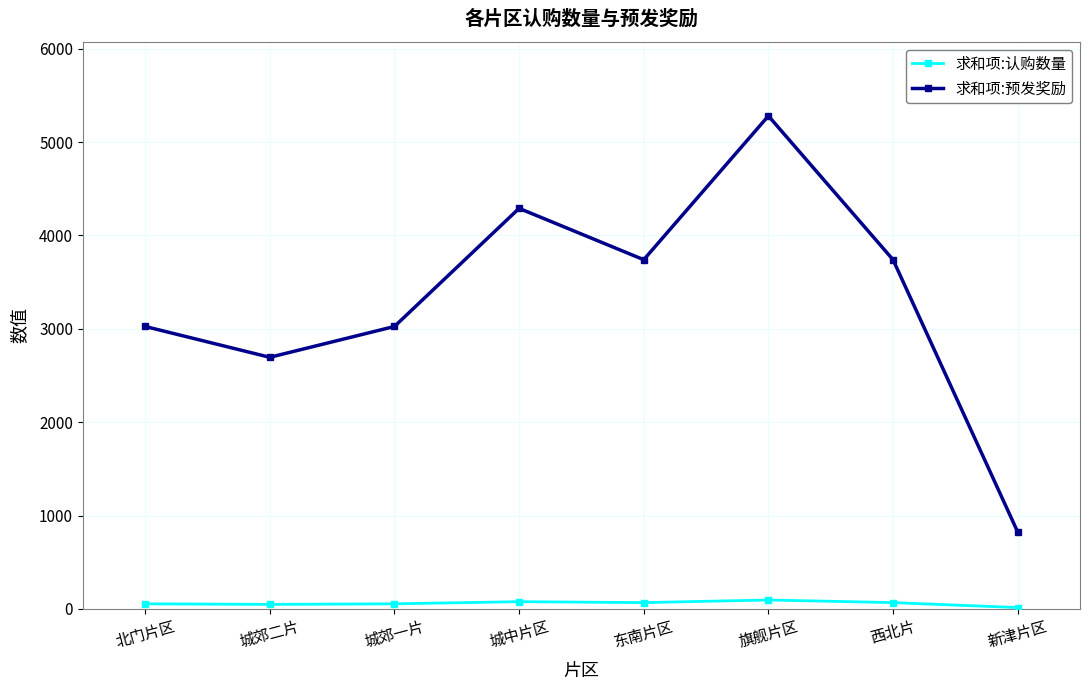

What is the difference between the 求和项:预发奖励 values at 东南片区 and 城中片区?

550